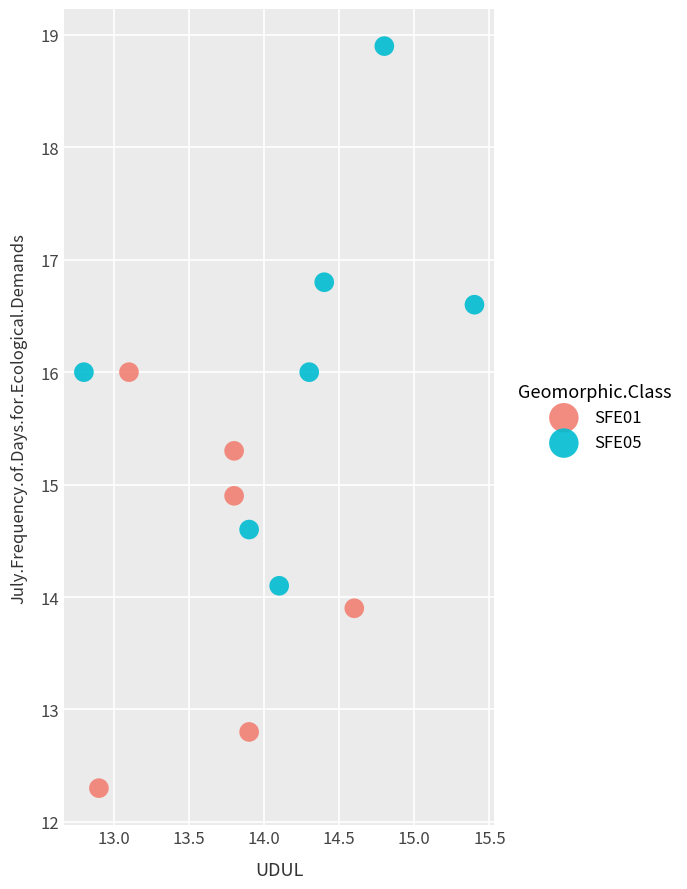

Which series contains the lowest Y value?

SFE01